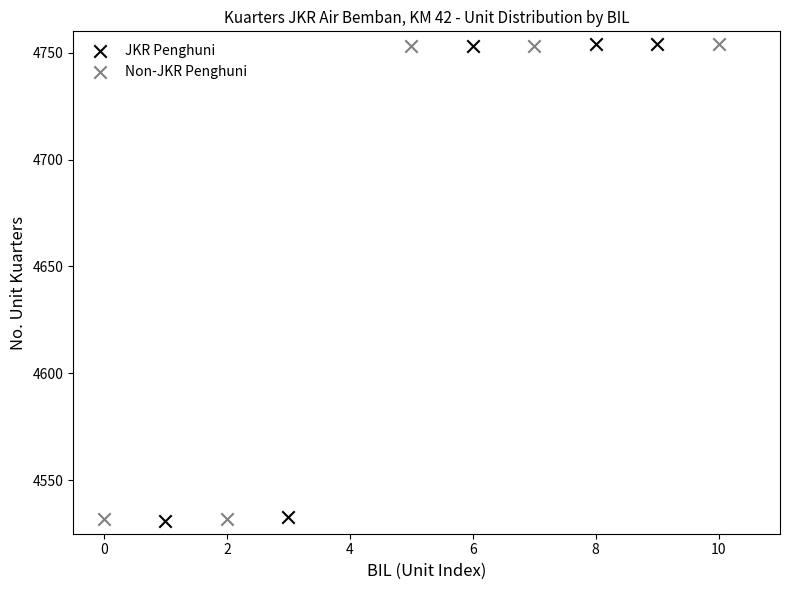

What are all the series names shown in the legend?

JKR Penghuni, Non-JKR Penghuni